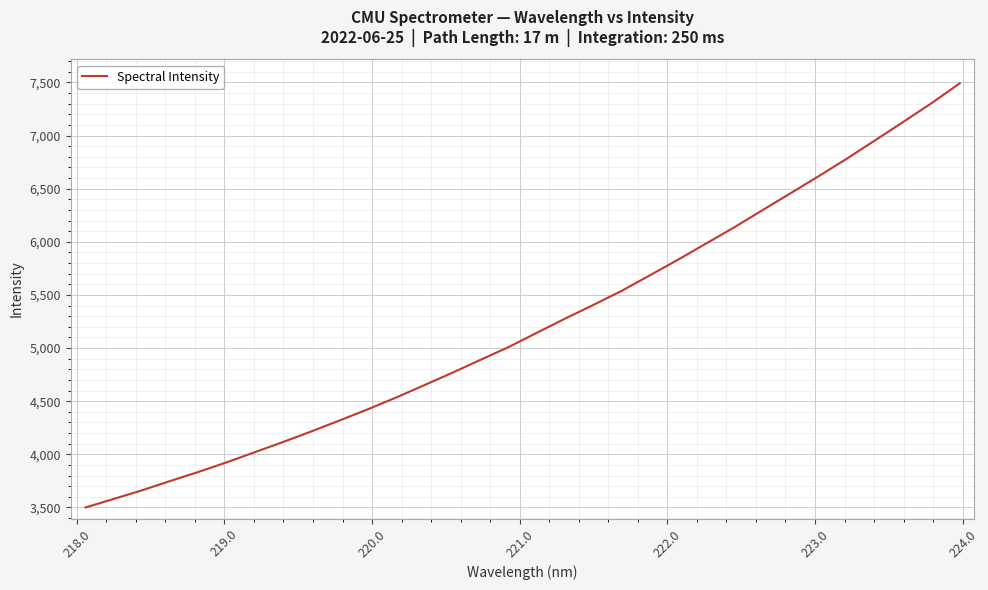

What is the smallest value displayed?

3500.1